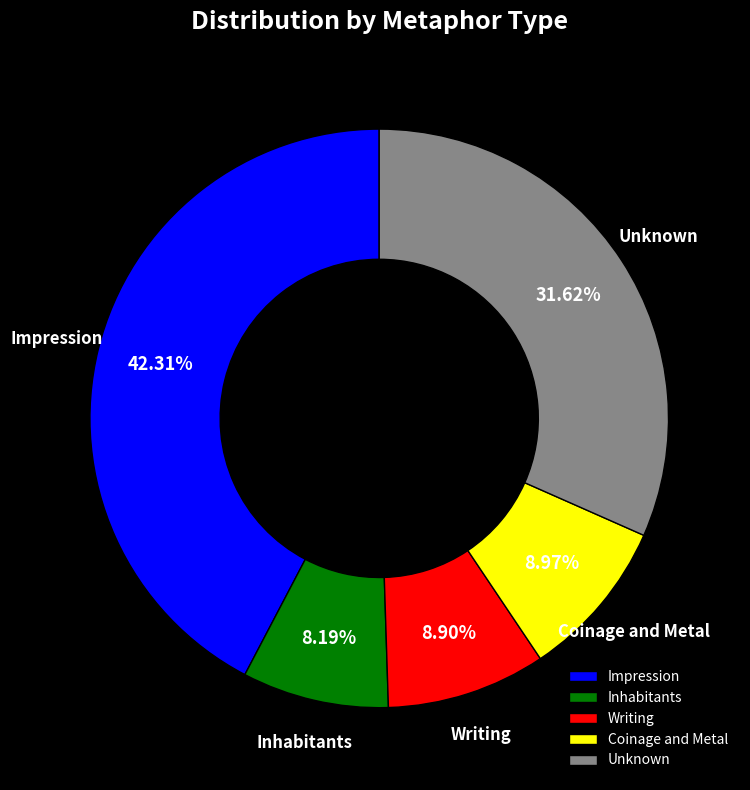

Is there any slice that represents more than half of the pie?

No